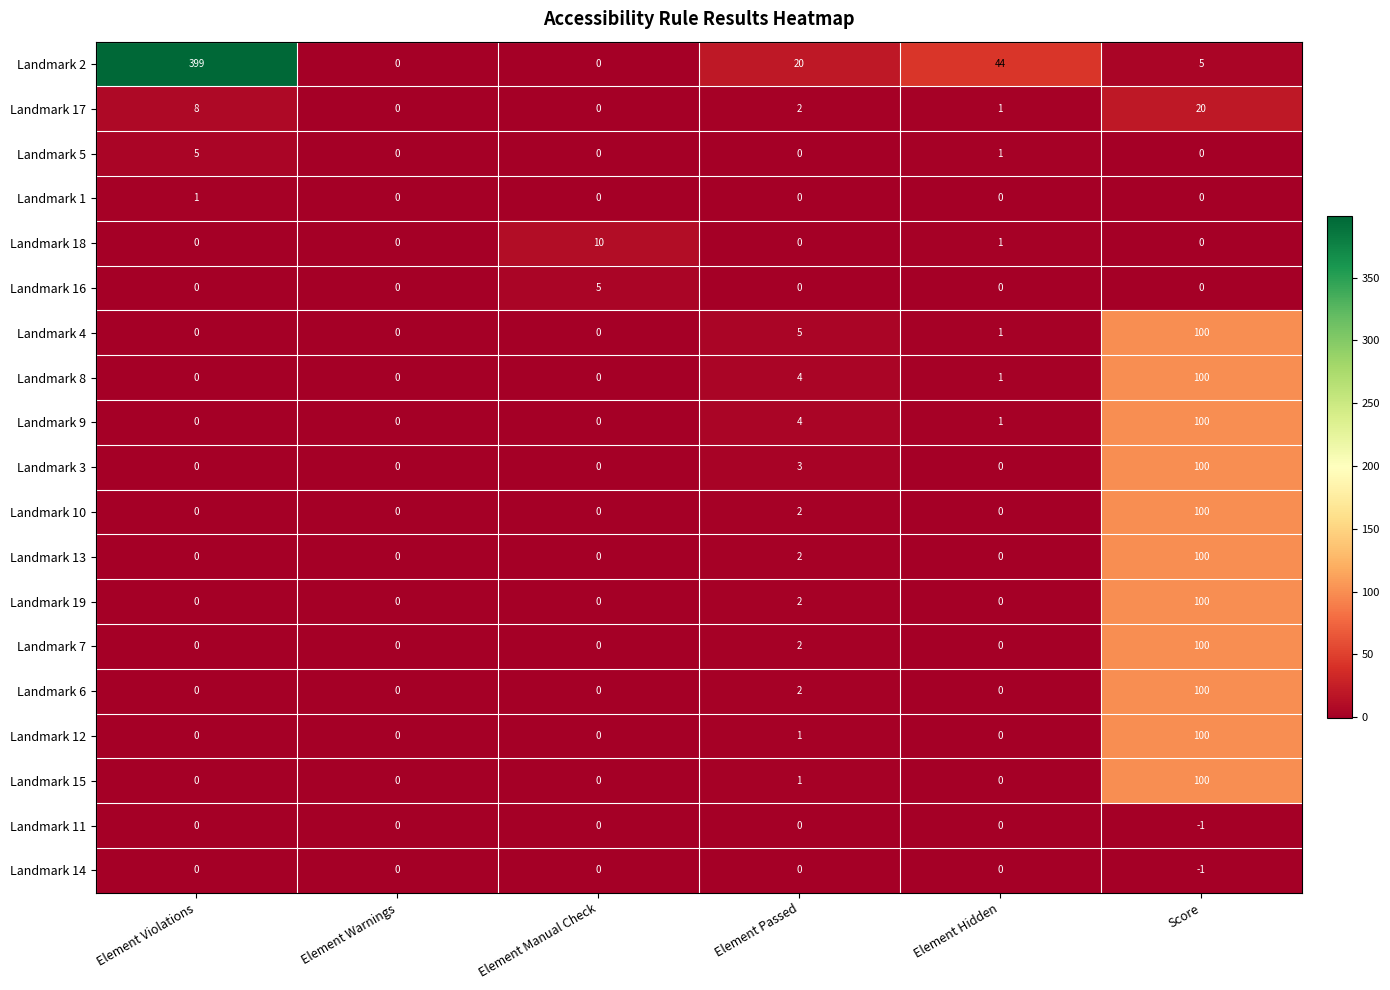

At which category is the sum across all series the highest?

Score